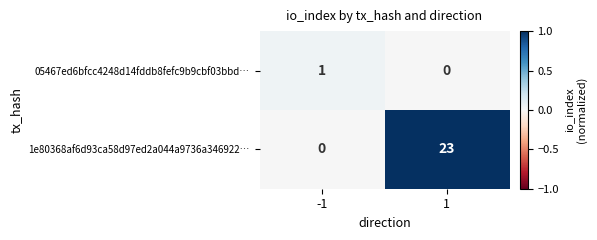

What value does the 1e80368af6d93ca58d97ed2a044a9736a346922… series have at 1?

23